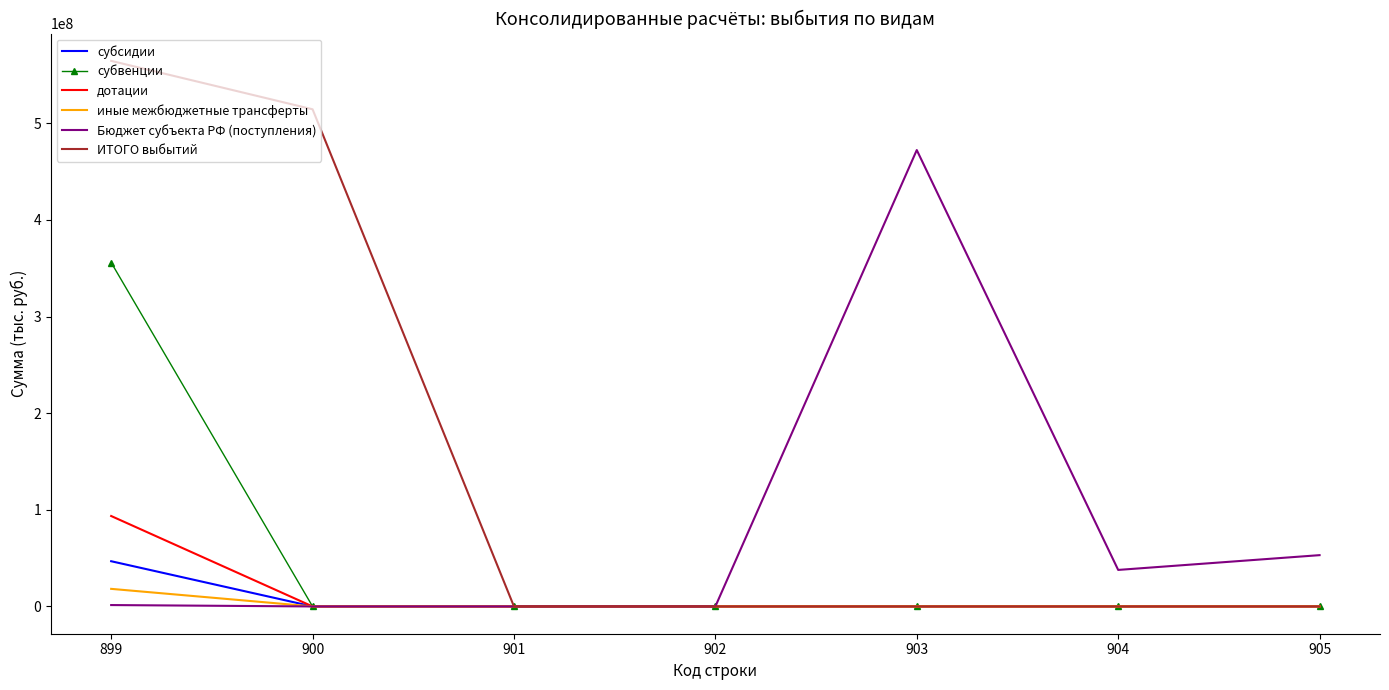

The value of субсидии at 903 is 0.0. True or false?

True